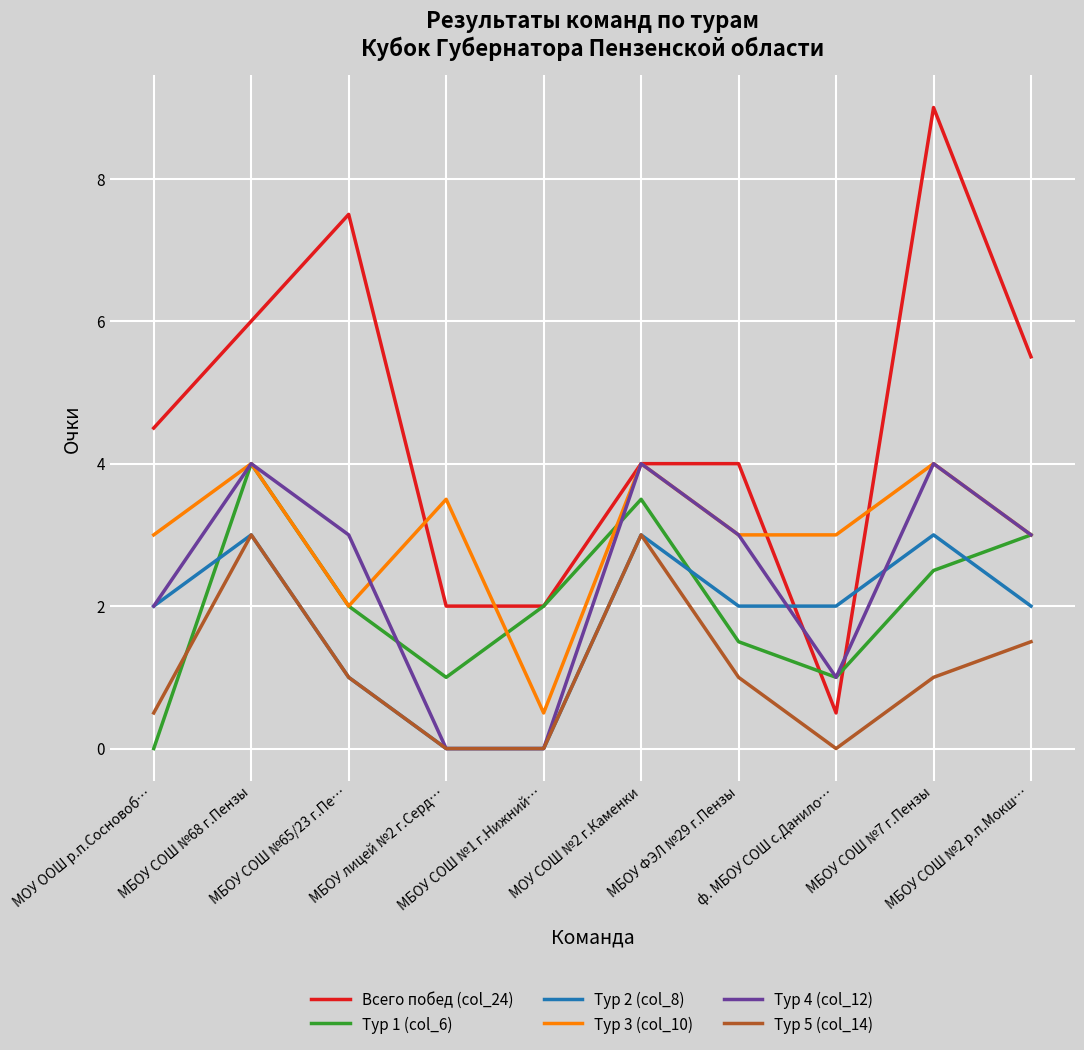

What is the highest value of the Тур 3 (col_10) series?

4.0